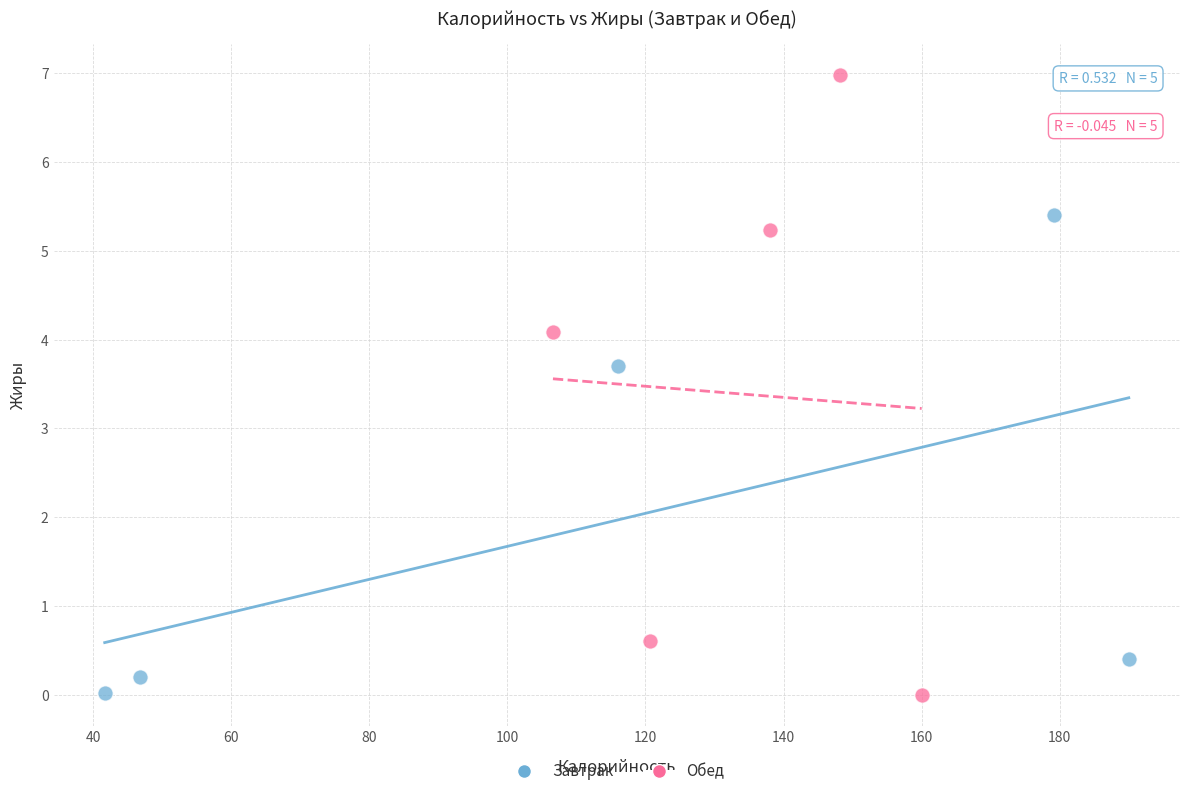

Which series contains the highest Y value?

Обед